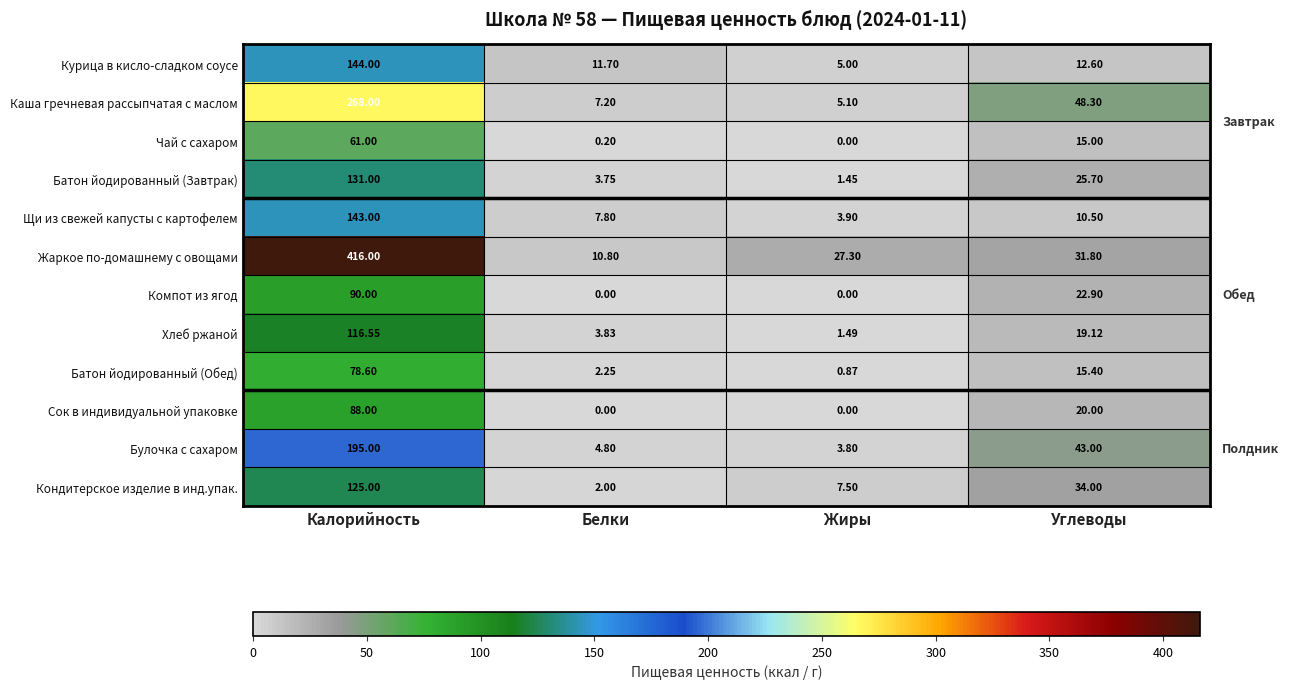

Where is Каша гречневая рассыпчатая с маслом nearest to the value 136?

Углеводы